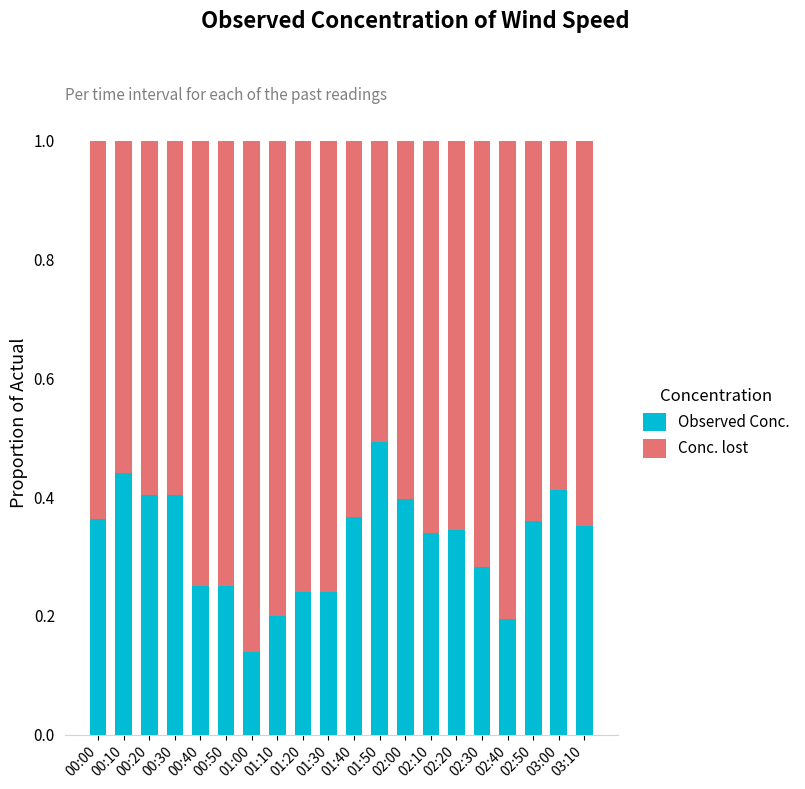

What is the maximum value for Observed Conc.?

0.5